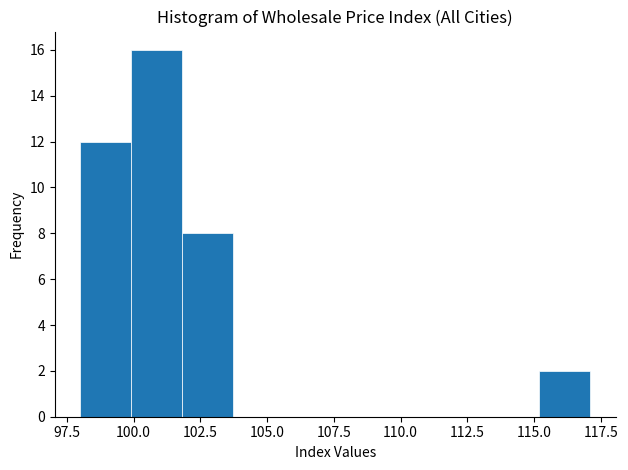

Read against the x-axis, roughly where is the centre of the tallest bar?

101.0